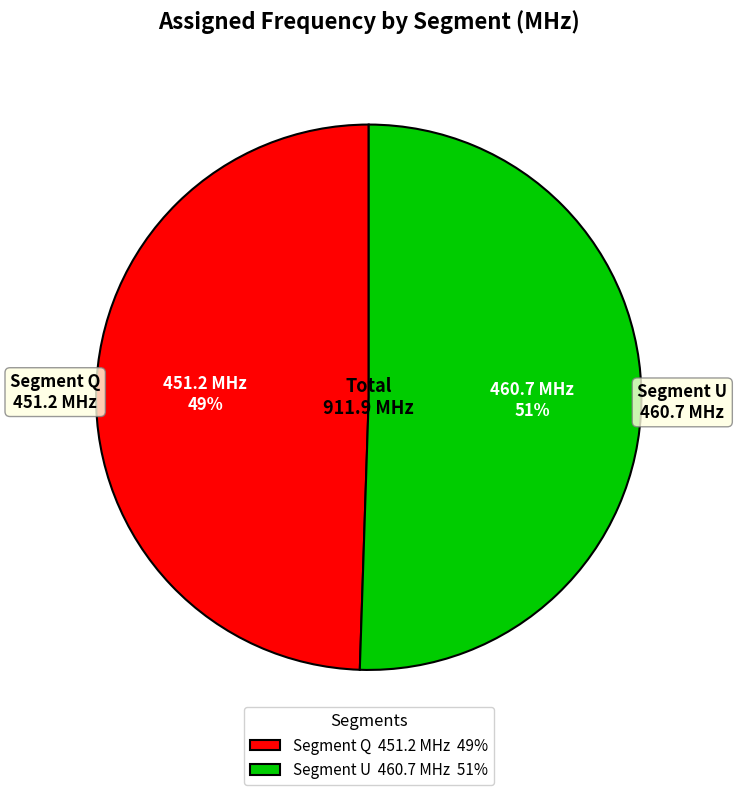

Do Segment U 460.7 MHz 51% and Segment Q 451.2 MHz 49% together represent more than half of the pie?

Yes